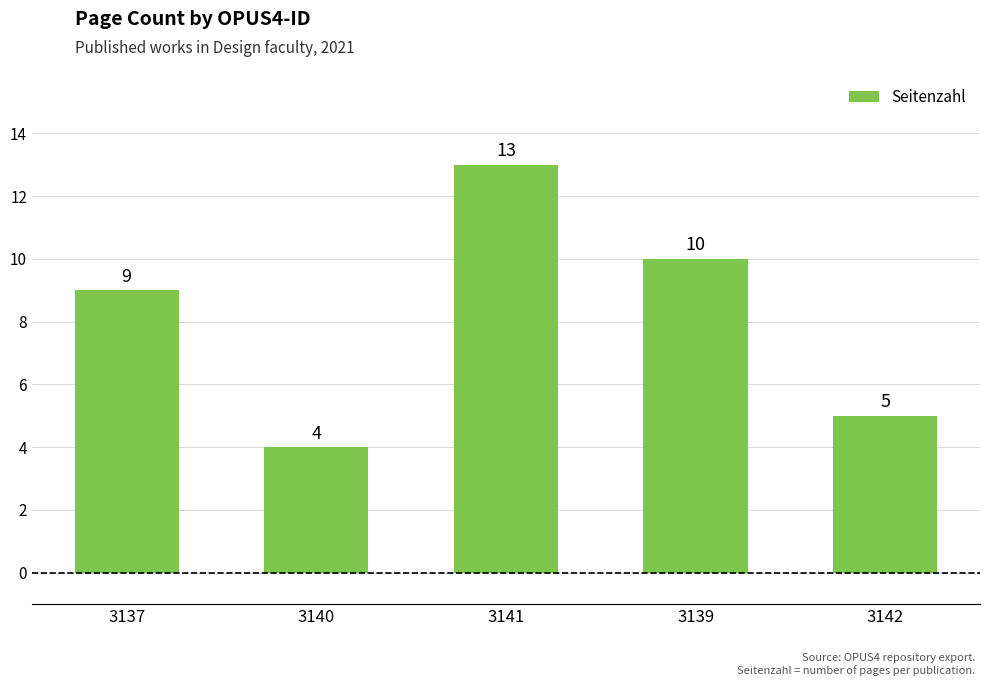

Reading left to right, transcribe all the data shown in this chart.

9	4	13	10	5